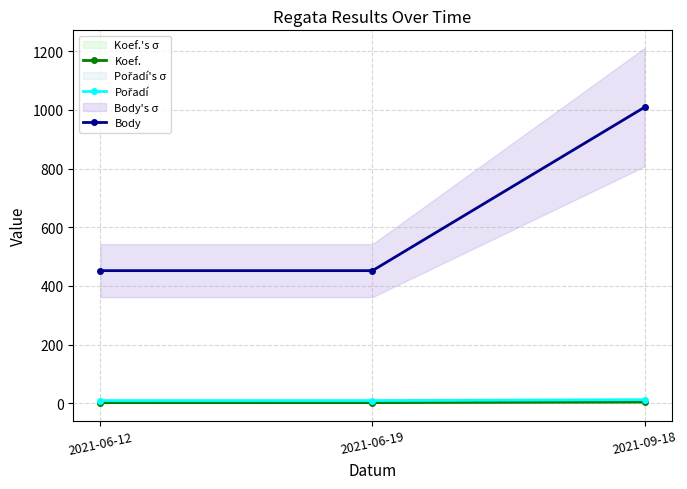

What is the label of the 3rd point from the left?

2021-09-18